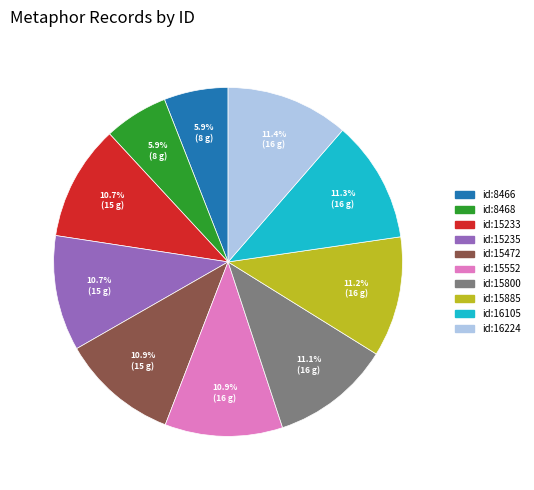

How many segments does this pie chart have?

10